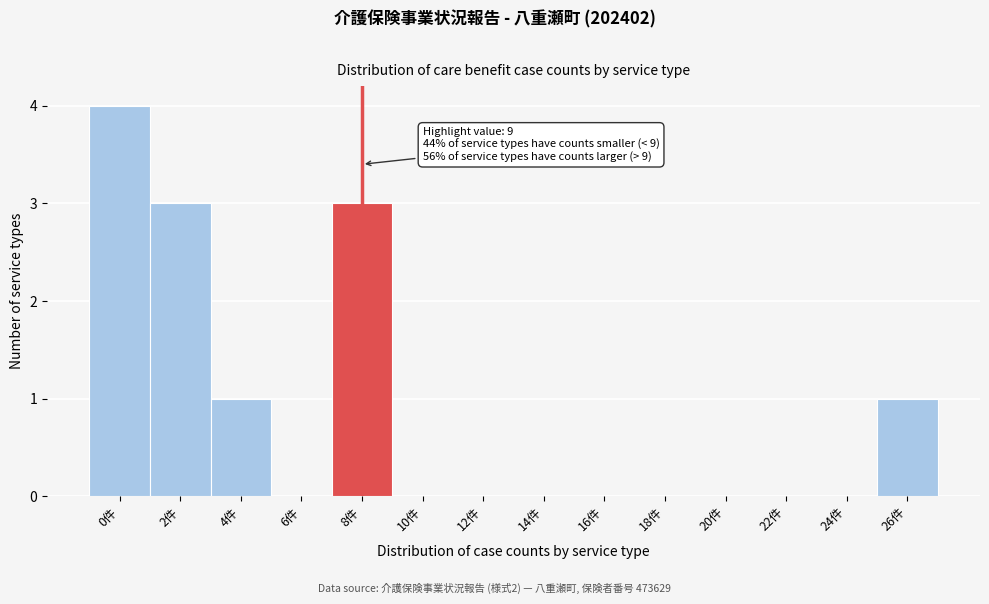

Reading left to right, transcribe all the data shown in this chart.

0件=4	2件=3	4件=1	6件=0	8件=3	10件=0	12件=0	14件=0	16件=0	18件=0	20件=0	22件=0	24件=0	26件=1